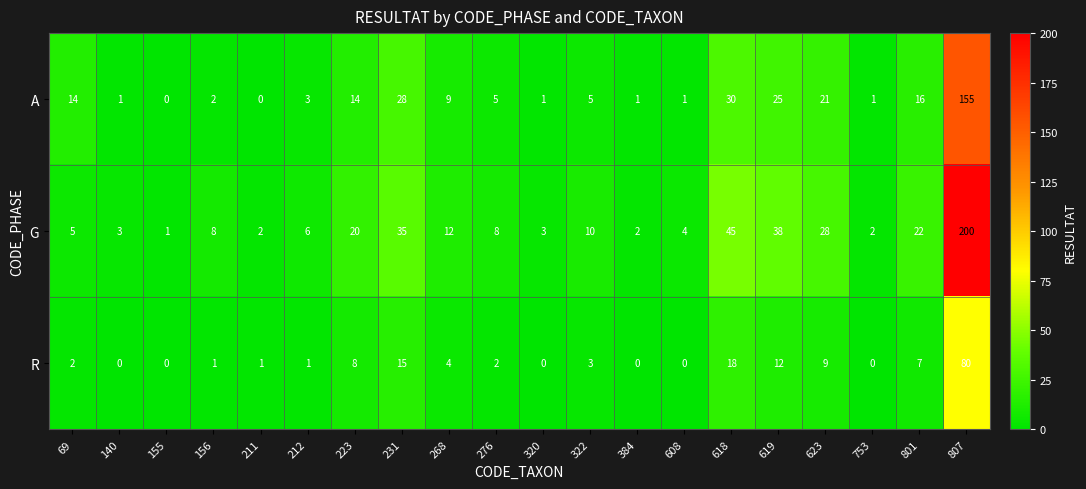

What is the approximate value of R at 619, to the nearest 5?

10